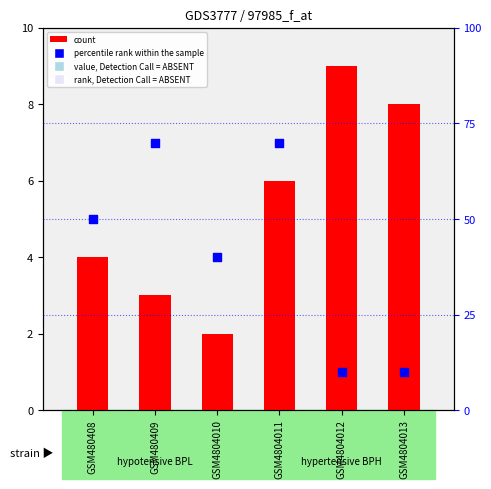

Is the value of count at GSM4804012 greater than the value of percentile rank within the sample at GSM4804011?

No